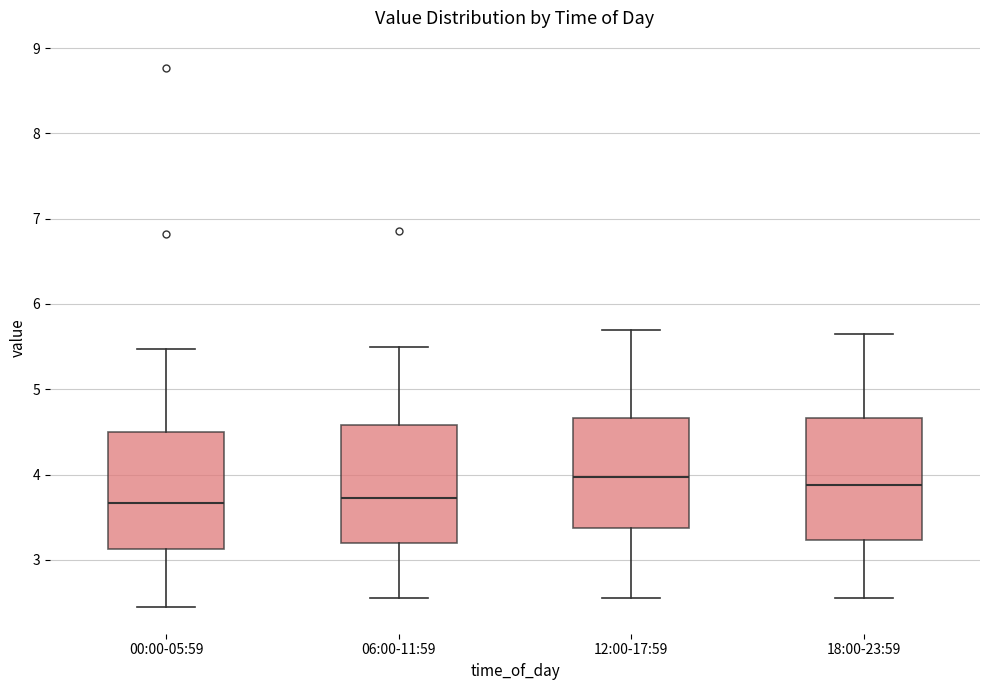

Reading left to right, transcribe this box plot: for each box, give where its median line is, the range the box spans, and where its two whiskers end, as read against the y-axis. The values are not printed on the chart, so give them approximately, as read against the axis.

00:00-05:59: median 3.7, box 3.1 to 4.5, whiskers 2.5 to 5.5
06:00-11:59: median 3.7, box 3.2 to 4.6, whiskers 2.6 to 5.5
12:00-17:59: median 4.0, box 3.4 to 4.7, whiskers 2.6 to 5.7
18:00-23:59: median 3.9, box 3.2 to 4.7, whiskers 2.6 to 5.7